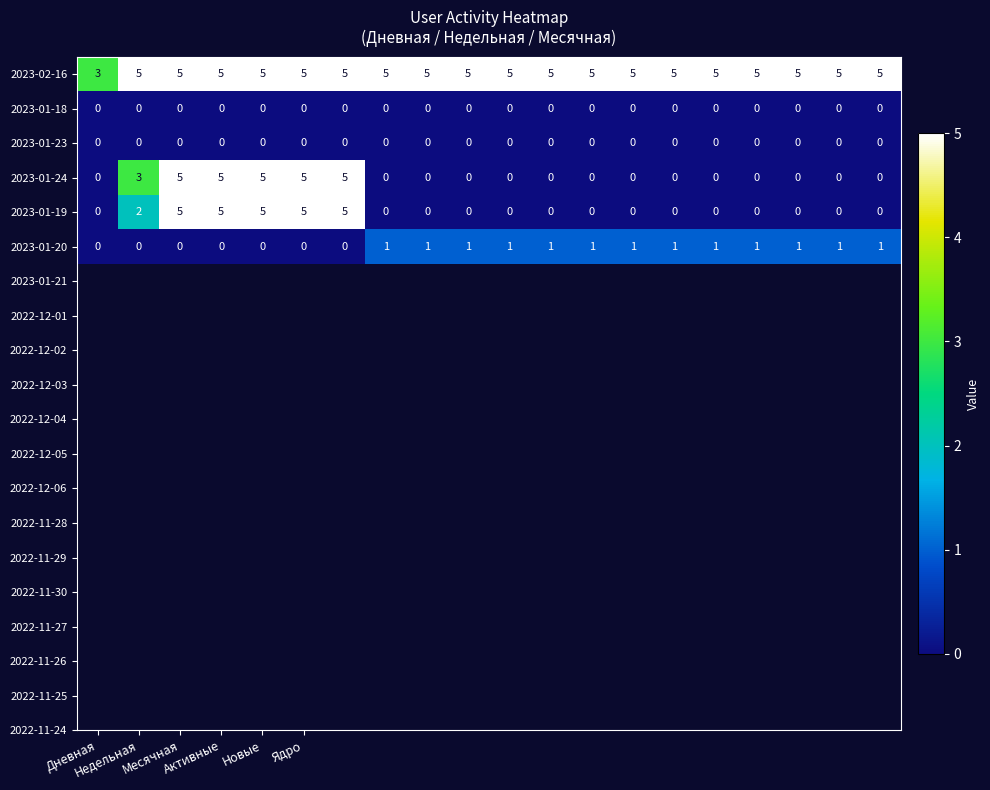

What is the highest value of the 2023-01-19 series?

5